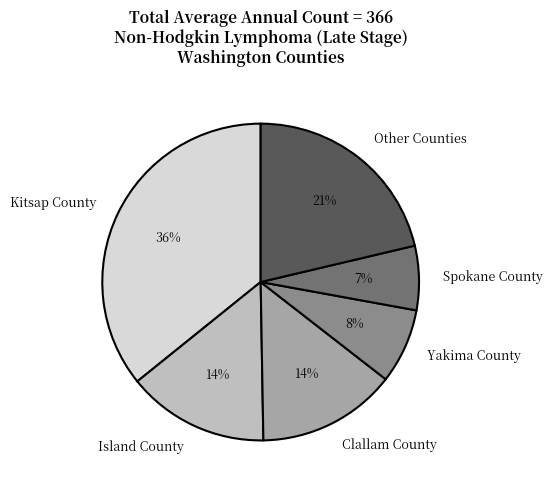

Which slice is the largest?

Kitsap County